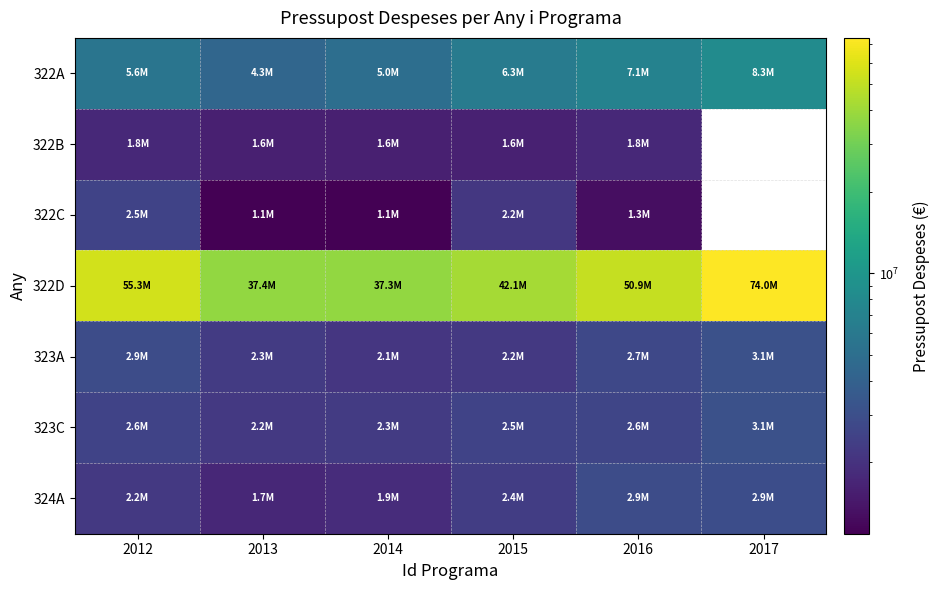

Count the 322A values in the range 5023422 to 7115869.

4